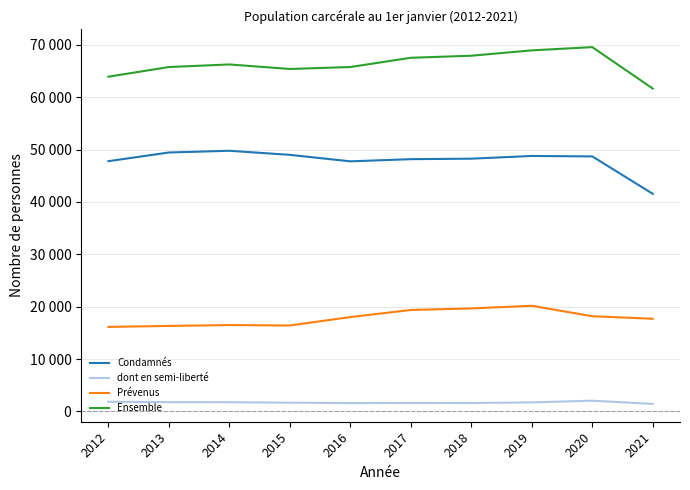

What is the total value across all series at 2019?

139615